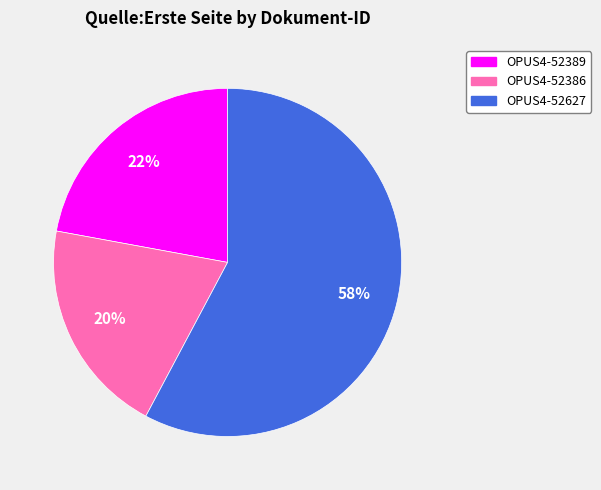

Between OPUS4-52627 and OPUS4-52389, which is larger?

OPUS4-52627